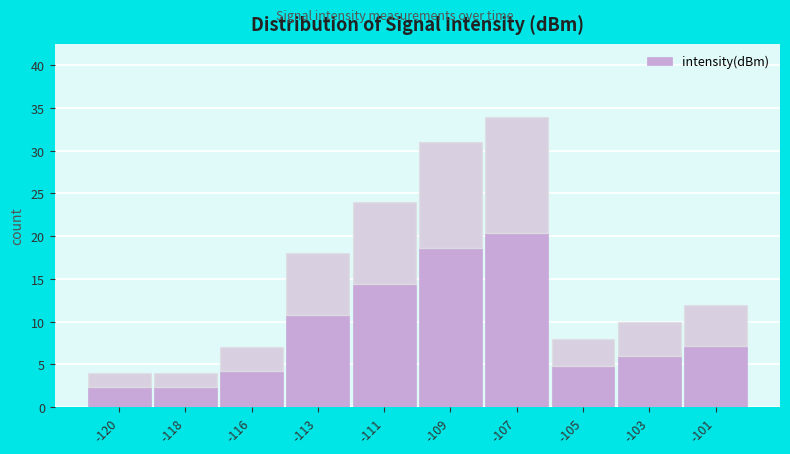

Reading left to right, list all the values displayed in this chart.

-120=4	-118=4	-116=7	-113=18	-111=24	-109=31	-107=34	-105=8	-103=10	-101=12